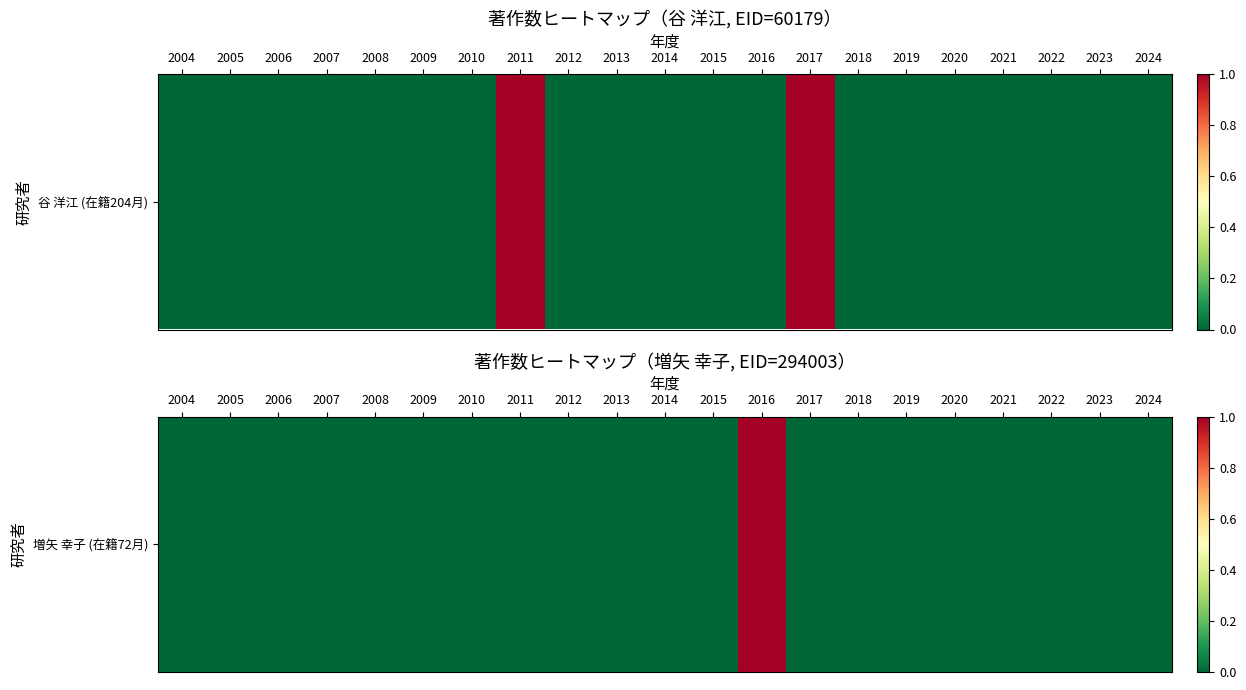

Rank the categories by value from highest to lowest.

2016, 2004, 2005, 2006, 2007, 2008, 2009, 2010, 2011, 2012, 2013, 2014, 2015, 2017, 2018, 2019, 2020, 2021, 2022, 2023, 2024